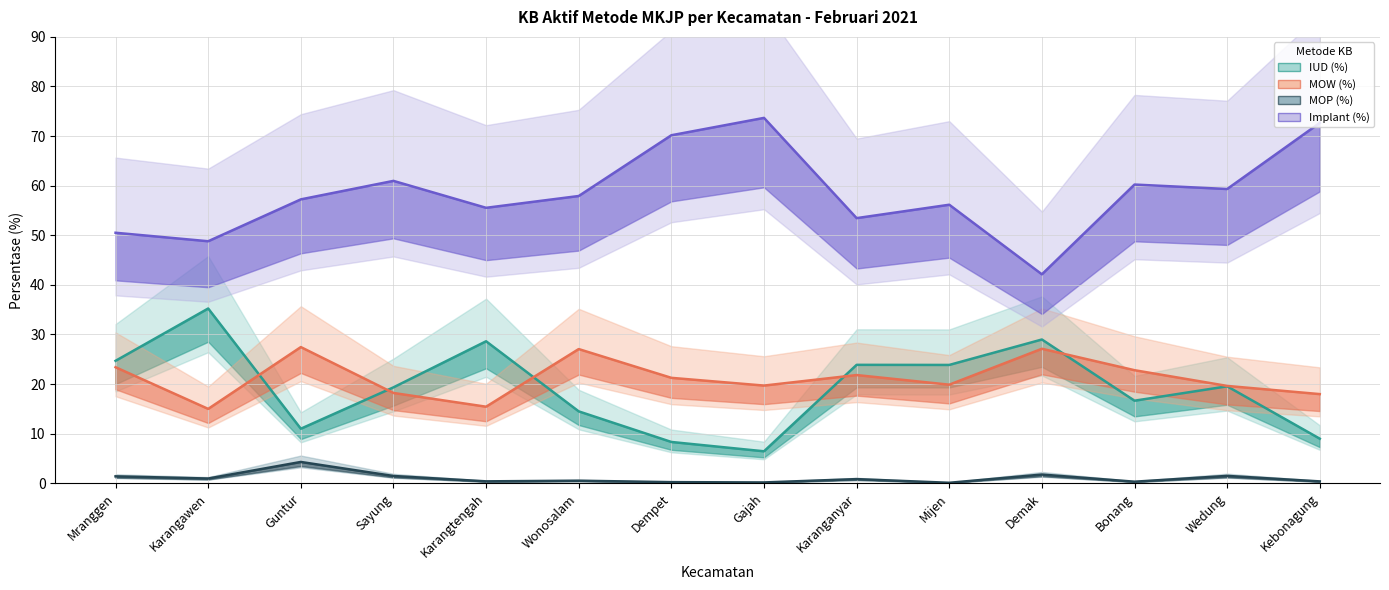

What is the sum of all IUD (%) values?

270.1